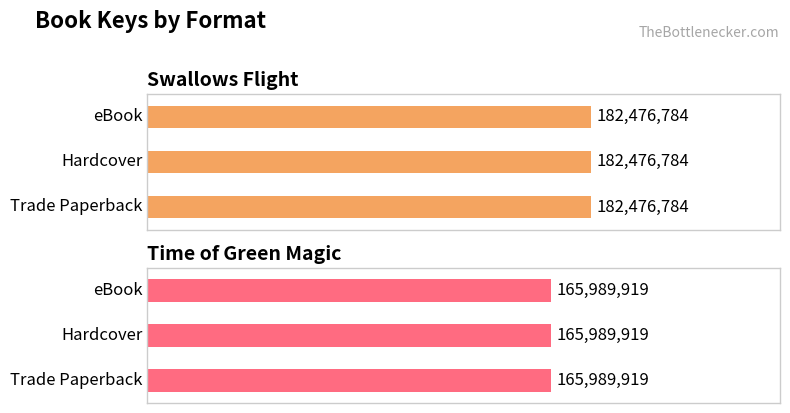

What is the total value across all series at eBook?

348466703